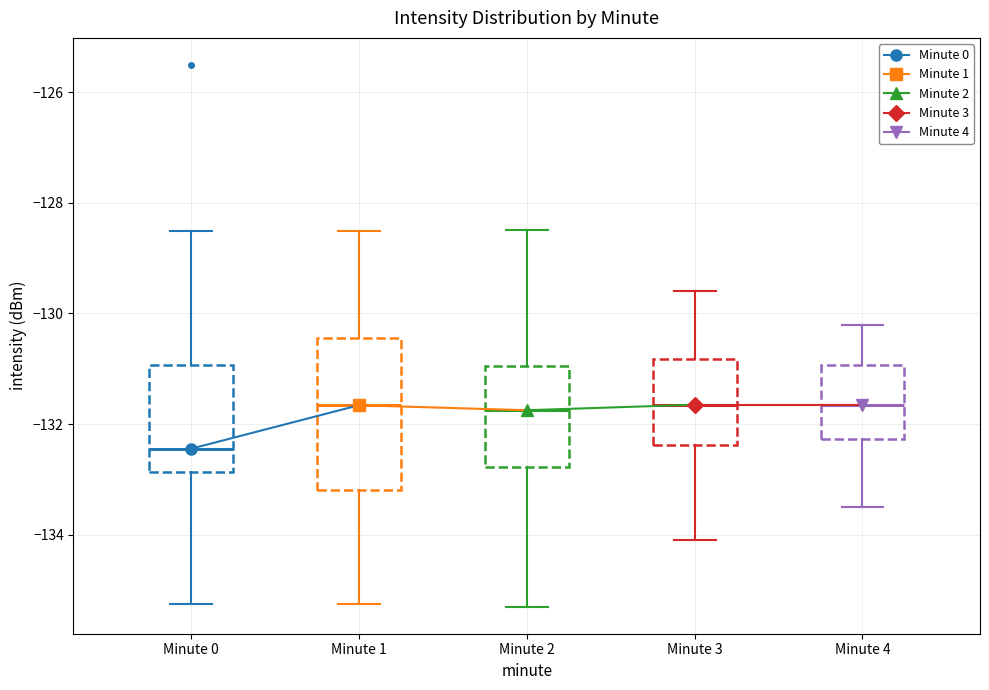

Reading left to right, transcribe this box plot: for each box, give where its median line is, the range the box spans, and where its two whiskers end, as read against the y-axis. The values are not printed on the chart, so give them approximately, as read against the axis.

Minute 0: median -132.4, box -132.8 to -131.0, whiskers -135.2 to -128.6
Minute 1: median -131.6, box -133.2 to -130.4, whiskers -135.2 to -128.6
Minute 2: median -131.8, box -132.8 to -131.0, whiskers -135.2 to -128.4
Minute 3: median -131.6, box -132.4 to -130.8, whiskers -134.0 to -129.6
Minute 4: median -131.6, box -132.2 to -131.0, whiskers -133.4 to -130.2